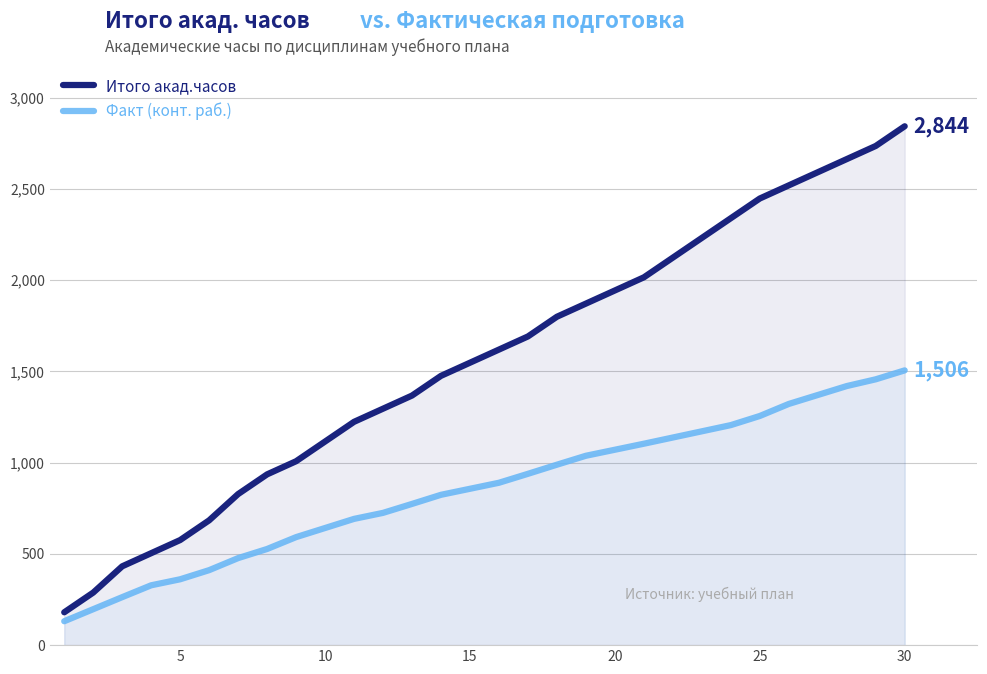

Rank the series by their average value, from highest to lowest.

Итого акад.часов, Факт (конт. раб.)